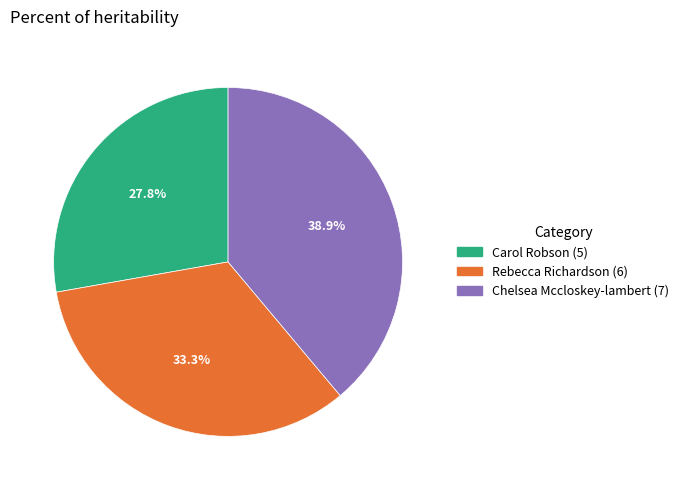

Is there any slice that represents more than half of the pie?

No